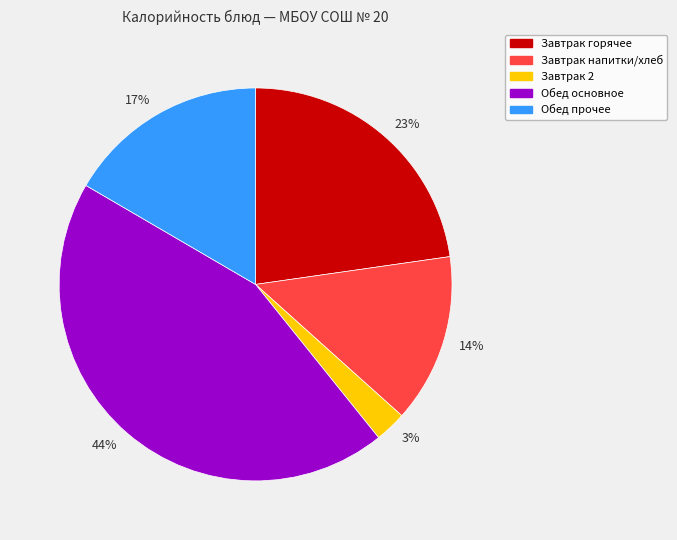

Is there any slice that represents more than half of the pie?

No